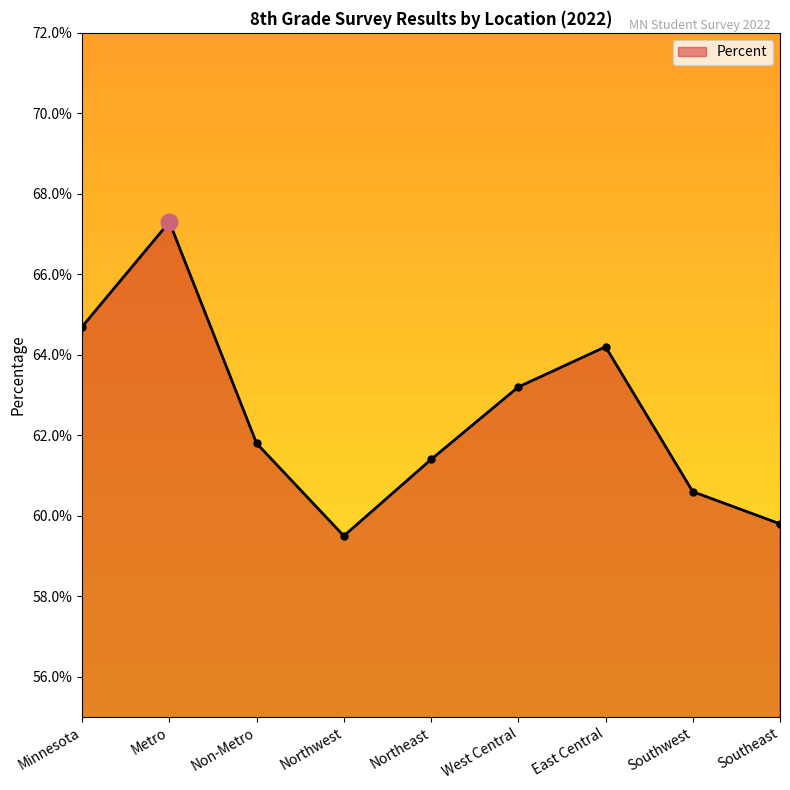

Rank the categories by value from lowest to highest.

Northwest, Southeast, Southwest, Northeast, Non-Metro, West Central, East Central, Minnesota, Metro